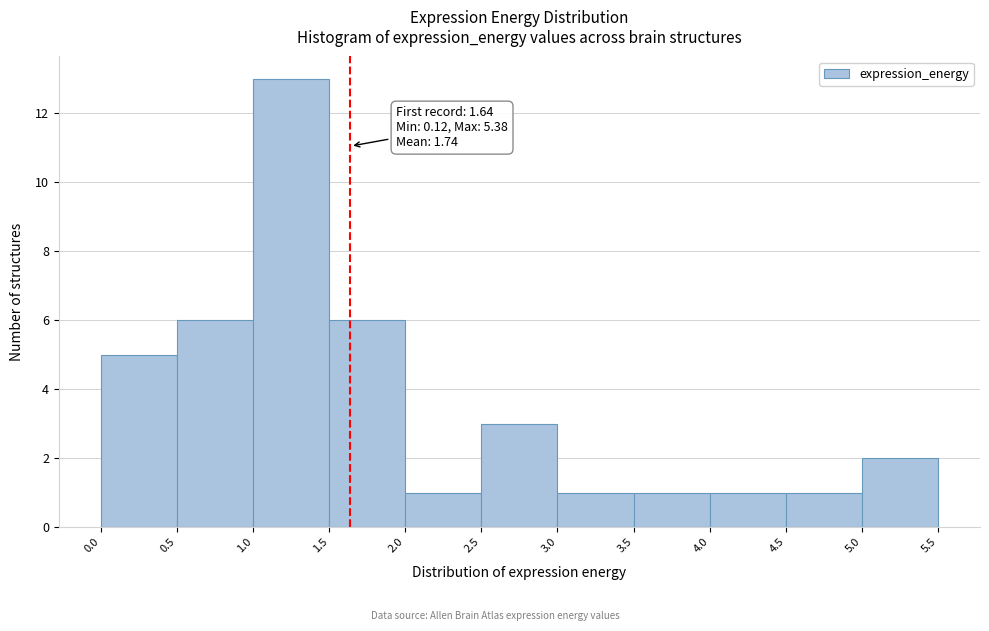

Which range on the x-axis has the tallest bar?

1.0 to 1.5